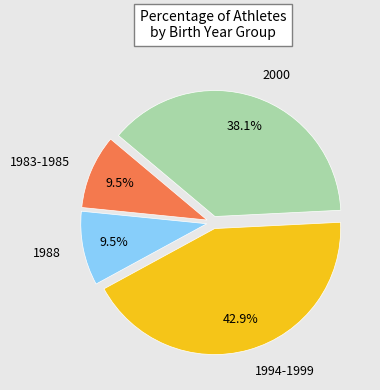

Which has a higher value, 1988 or 2000?

2000